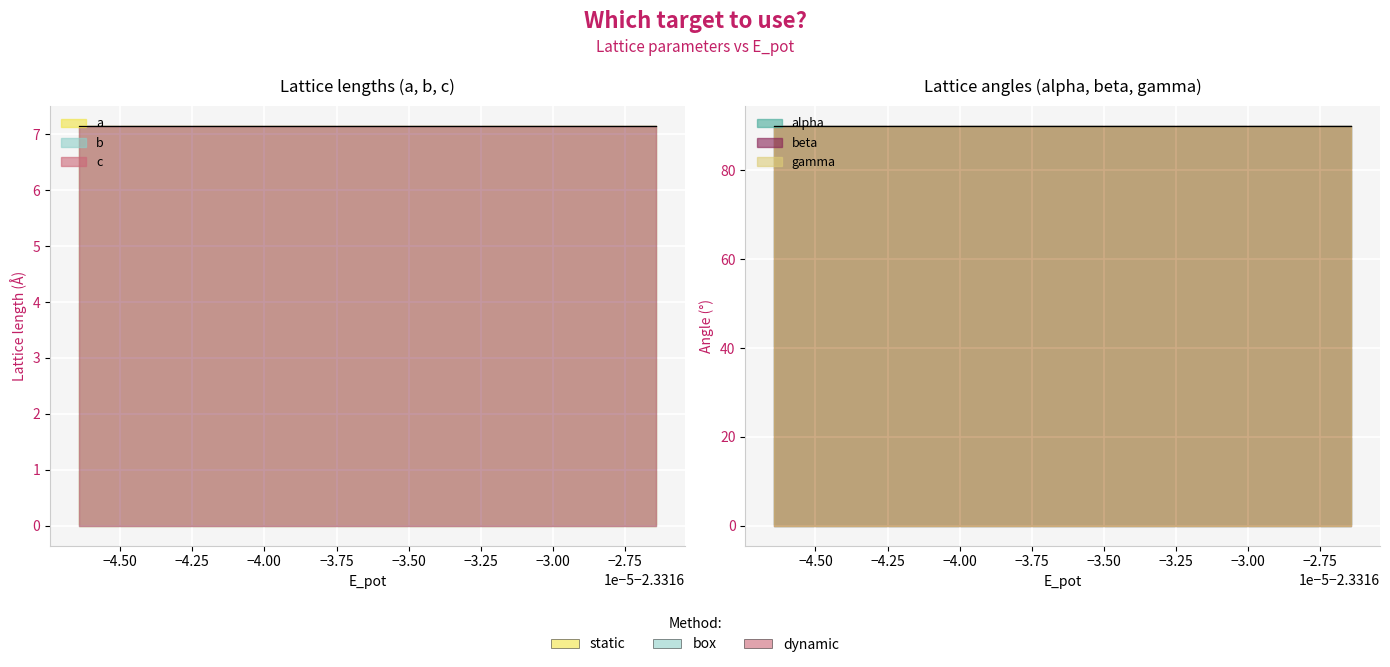

How many lines are shown in the chart?

6